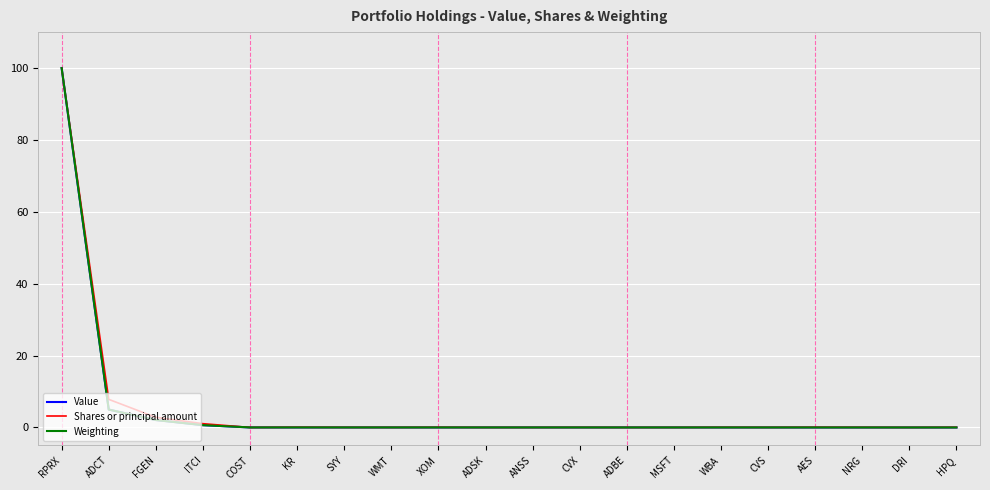

Is the value of Value at RPRX greater than the value of Weighting at DRI?

Yes